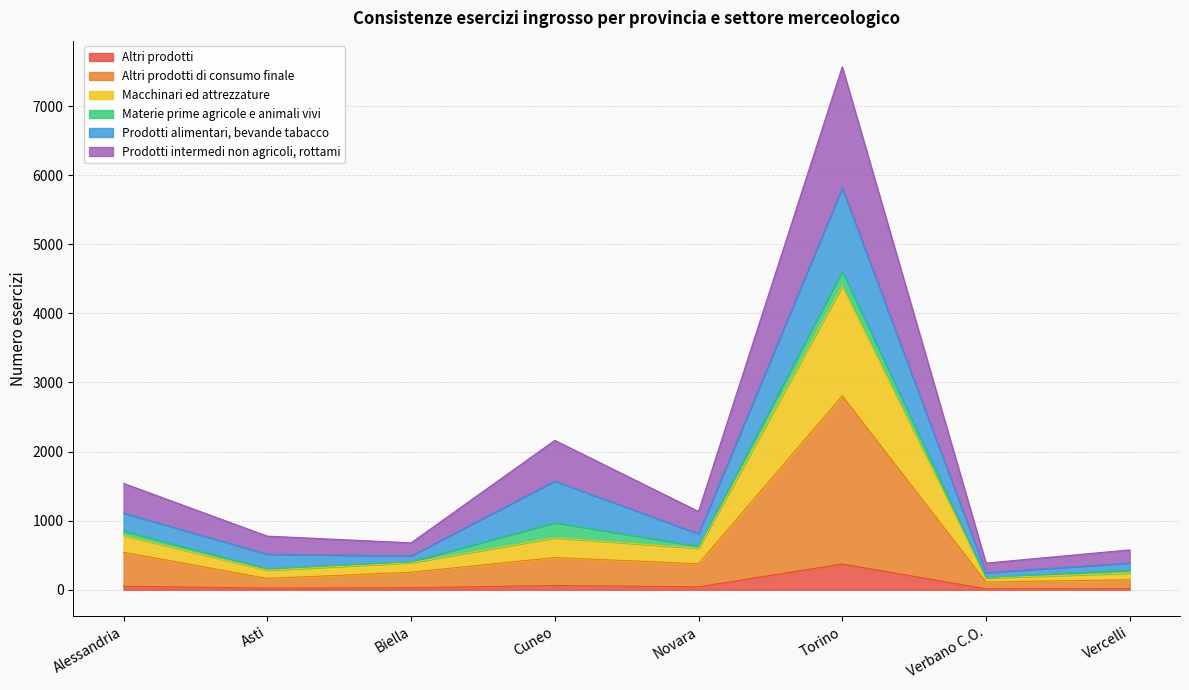

What is the smallest value displayed?

14